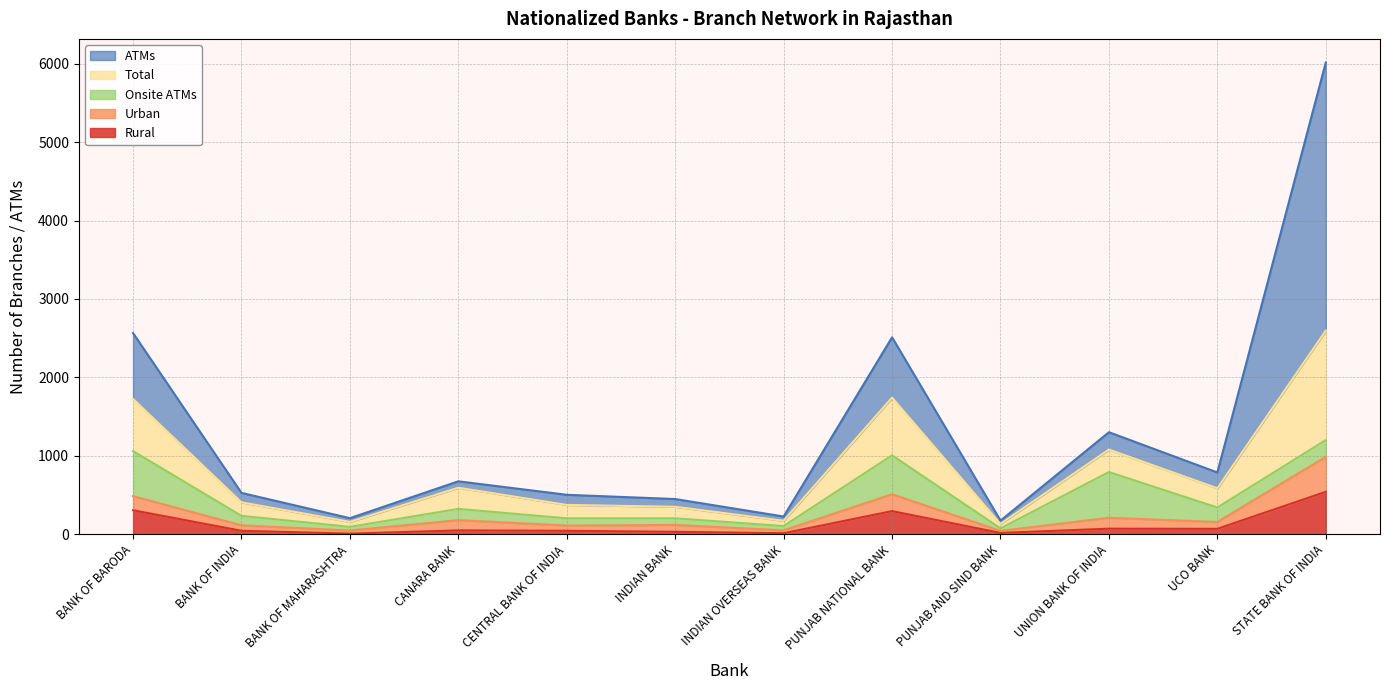

What is the label of the 2nd point from the left?

BANK OF INDIA